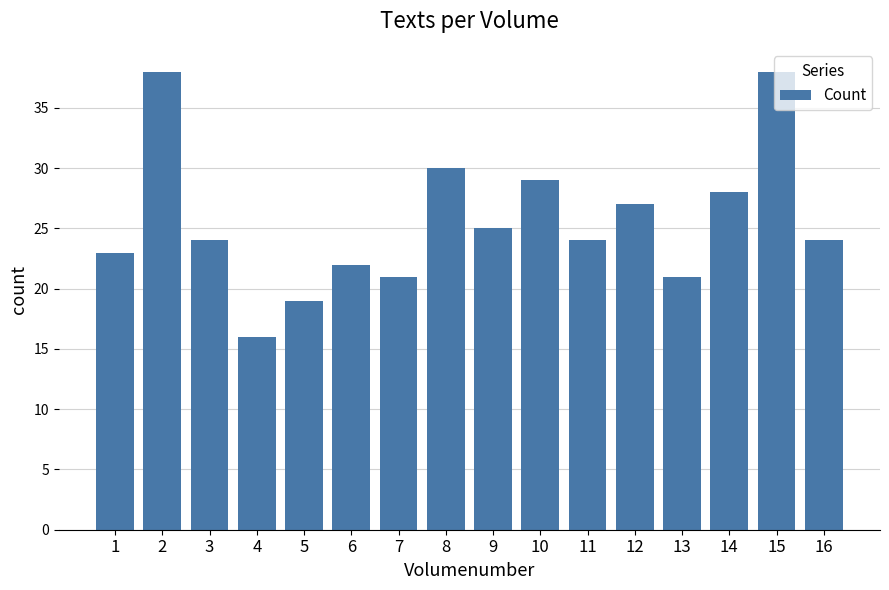

Are the bars horizontal?

No